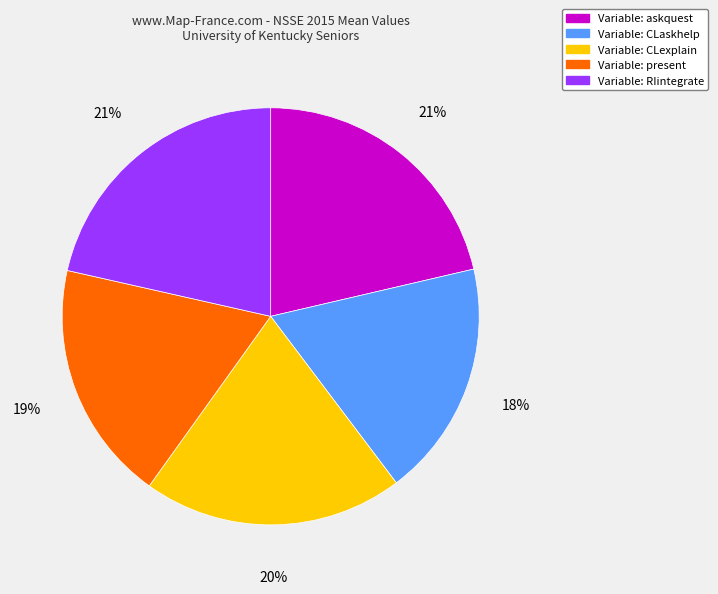

Is there a majority slice in this chart?

No